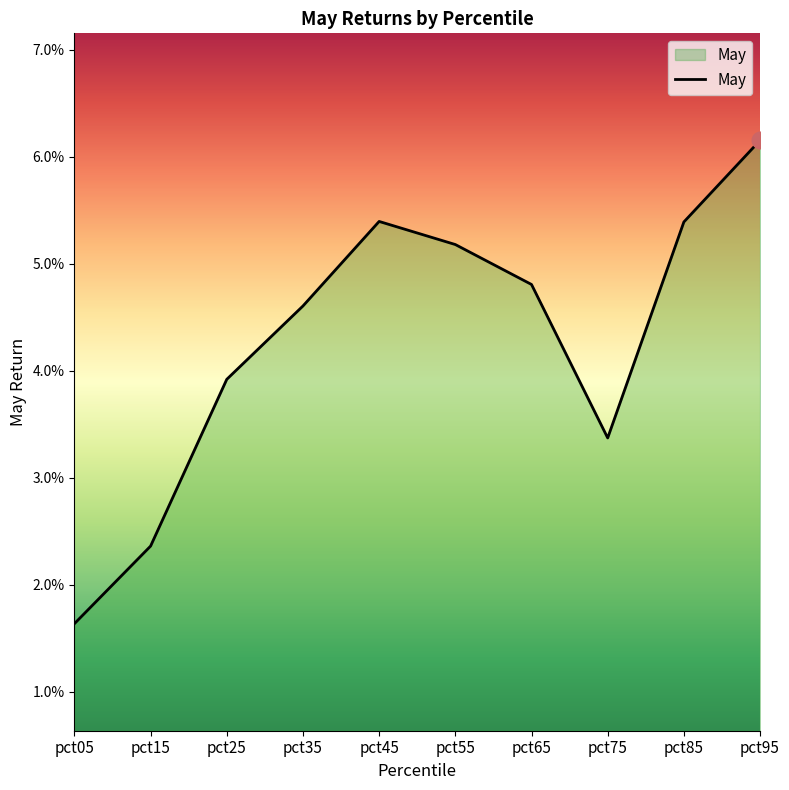

Rank the categories by value from lowest to highest.

pct05, pct15, pct75, pct25, pct35, pct65, pct55, pct85, pct45, pct95